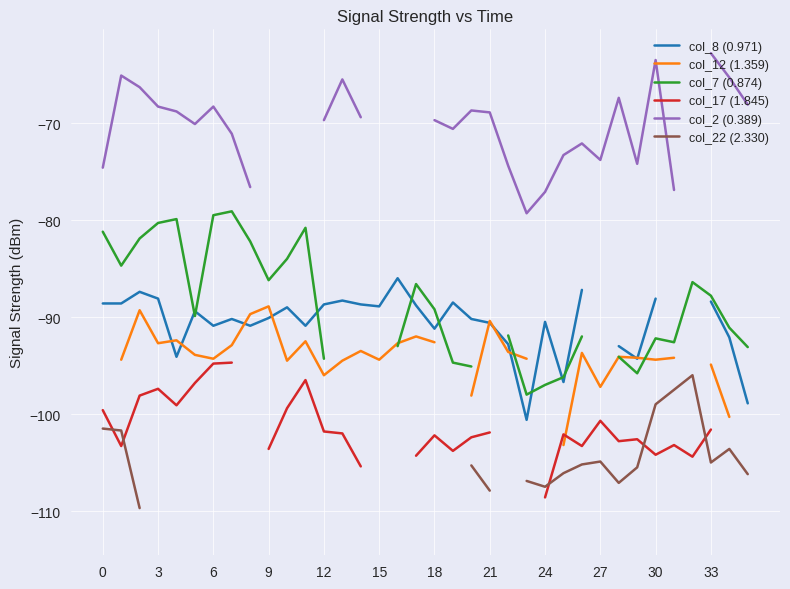

How many values in the col_17 (1.845) series exceed -101?

10